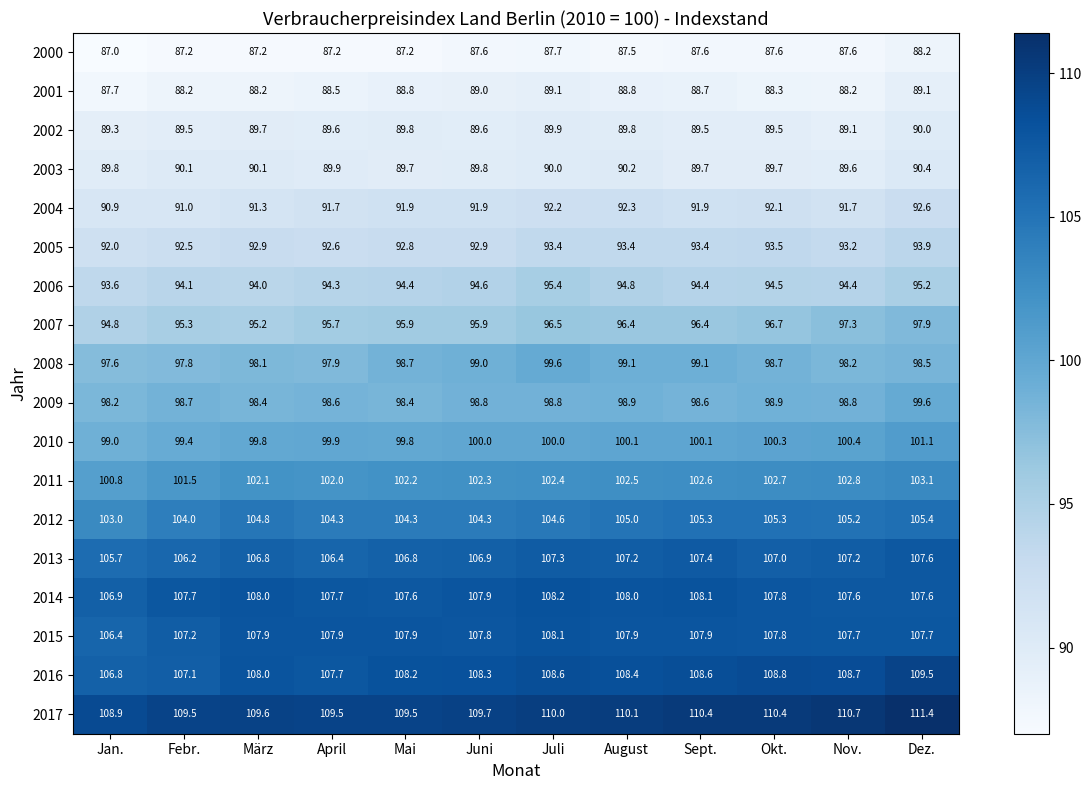

What is the sum of all 2012 values?

1255.5